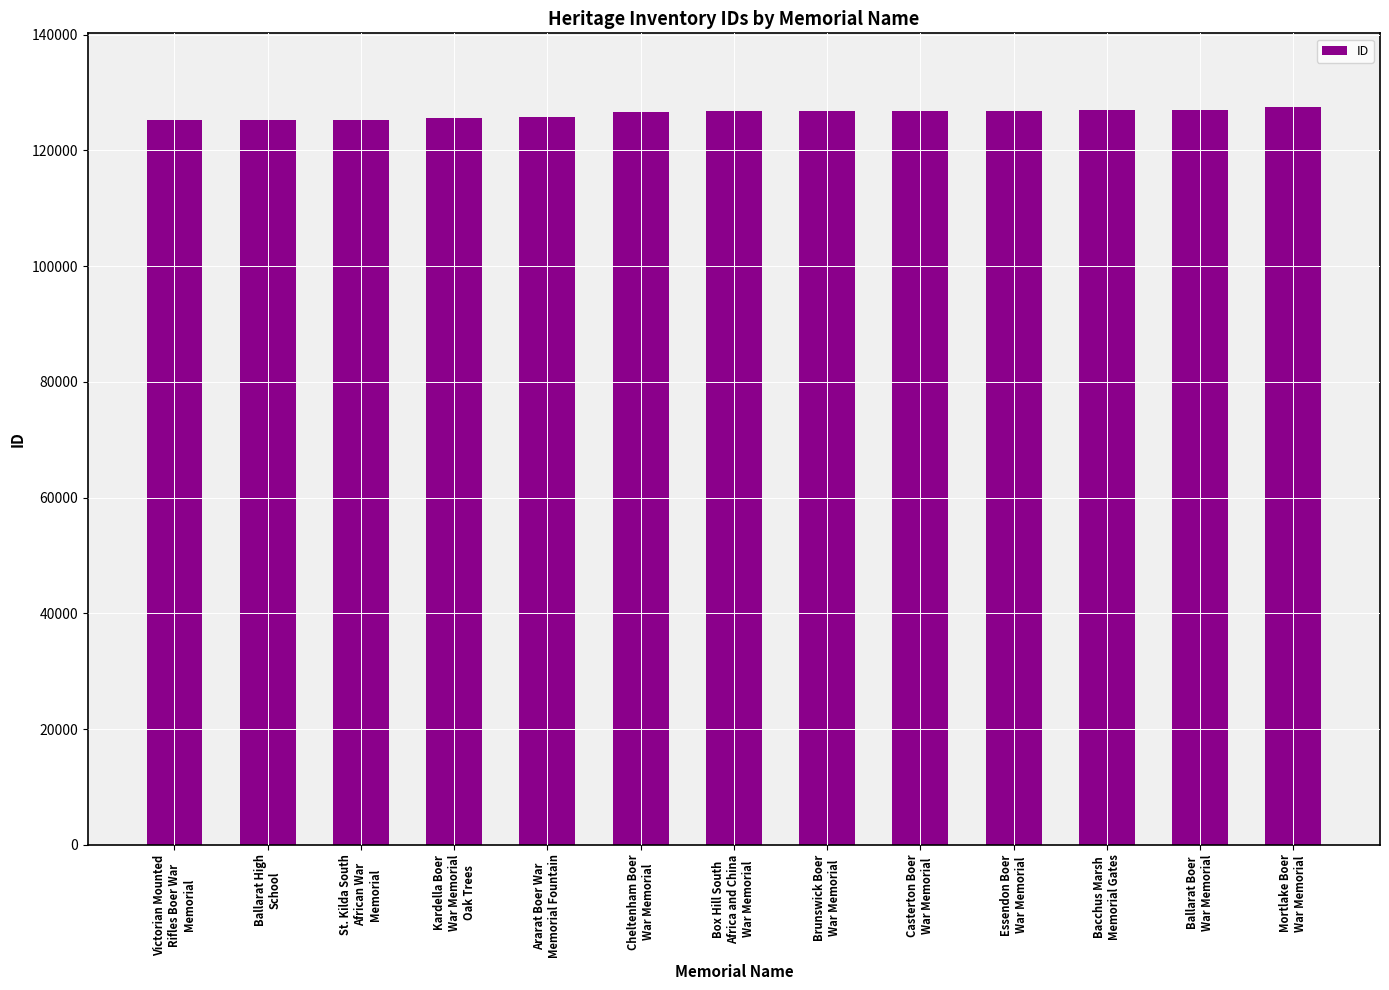

Read the value at Bacchus Marsh
Memorial Gates, to the nearest 100.

127000